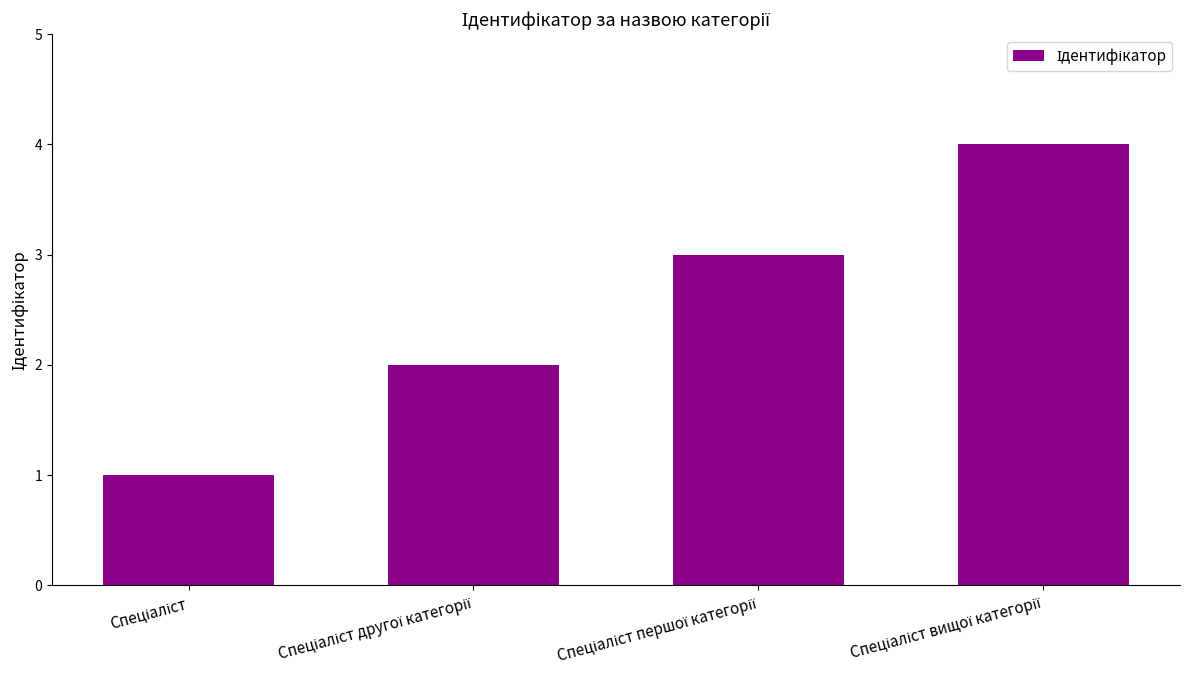

What is the difference between the maximum and minimum values?

3